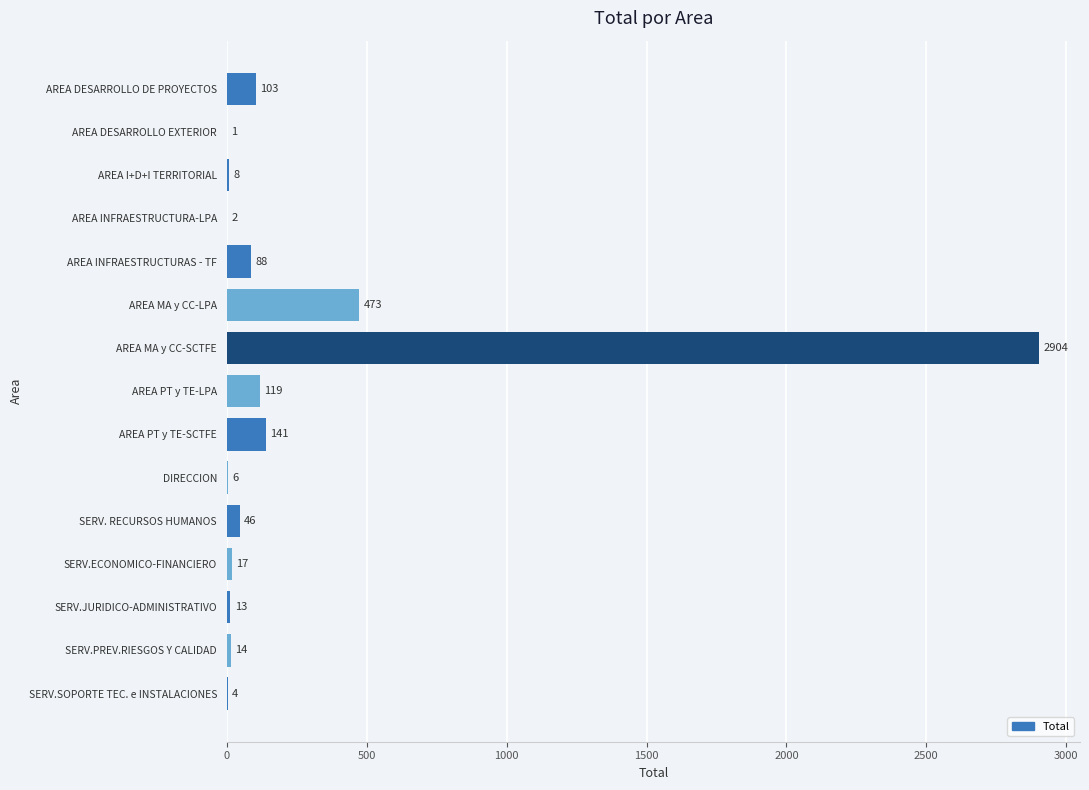

Reading top to bottom, what are all the values shown in this chart?

AREA DESARROLLO DE PROYECTOS=103	AREA DESARROLLO EXTERIOR=1	AREA I+D+I TERRITORIAL=8	AREA INFRAESTRUCTURA-LPA=2	AREA INFRAESTRUCTURAS - TF=88	AREA MA y CC-LPA=473	AREA MA y CC-SCTFE=2904	AREA PT y TE-LPA=119	AREA PT y TE-SCTFE=141	DIRECCION=6	SERV. RECURSOS HUMANOS=46	SERV.ECONOMICO-FINANCIERO=17	SERV.JURIDICO-ADMINISTRATIVO=13	SERV.PREV.RIESGOS Y CALIDAD=14	SERV.SOPORTE TEC. e INSTALACIONES=4